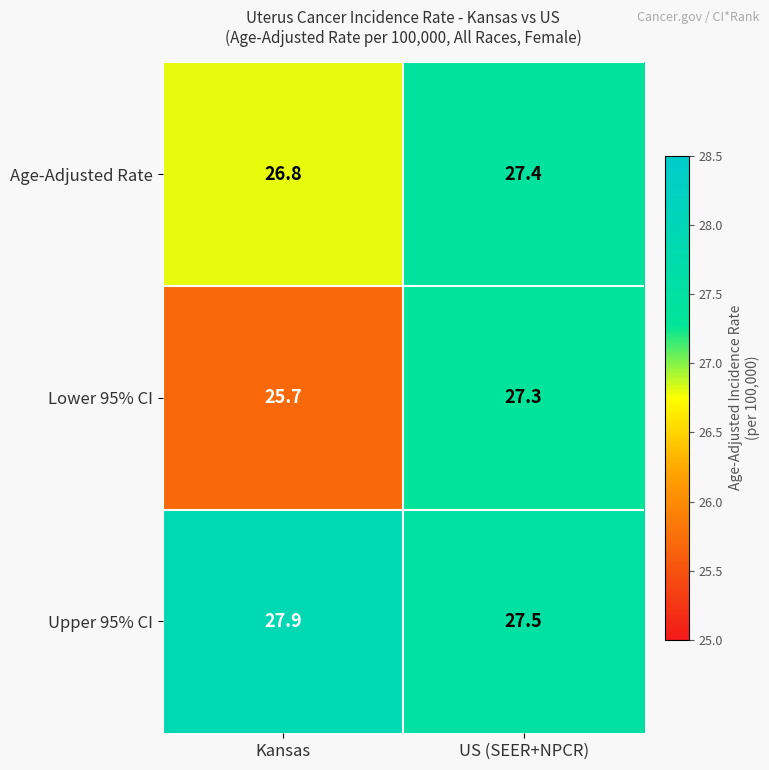

Reading left to right, what are all the values shown in this chart?

Age-Adjusted Rate: 26.8	27.4
Lower 95% CI: 25.7	27.3
Upper 95% CI: 27.9	27.5